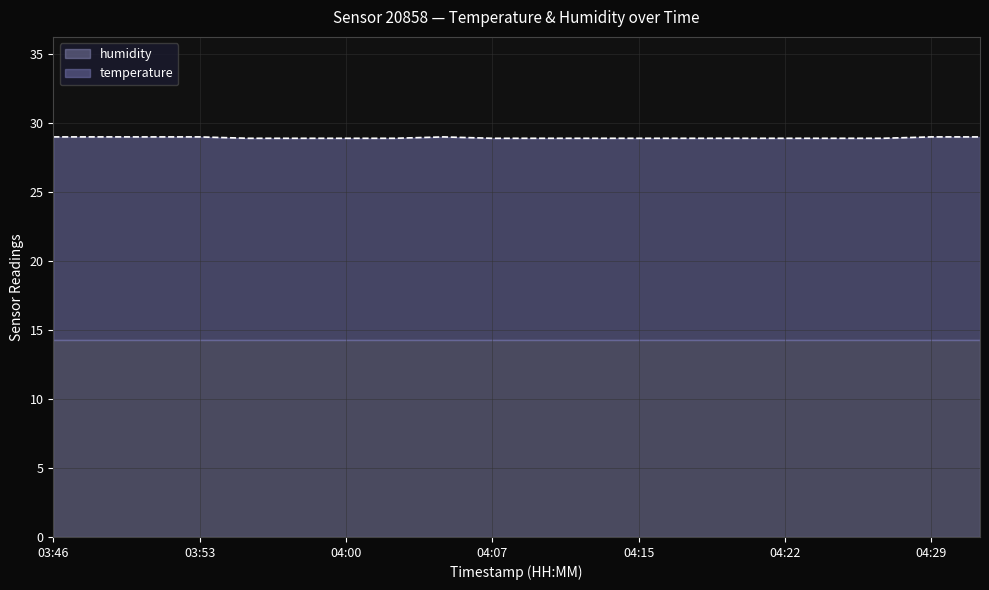

What is the value of the 18th point from the left?

28.9